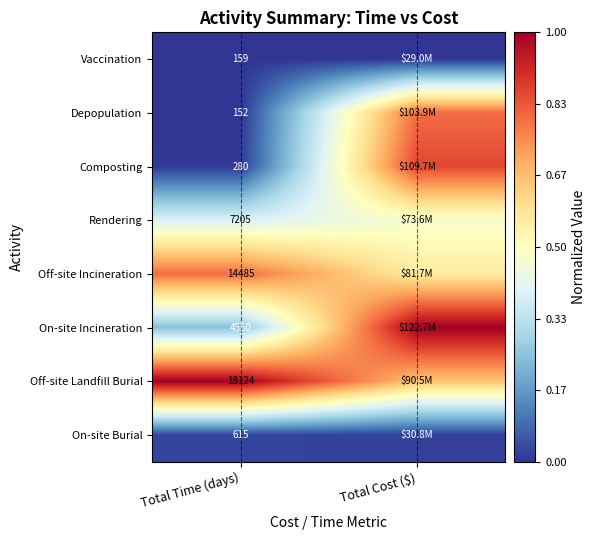

Is the value of Depopulation at Total Time (days) greater than the value of Composting at Total Time (days)?

No